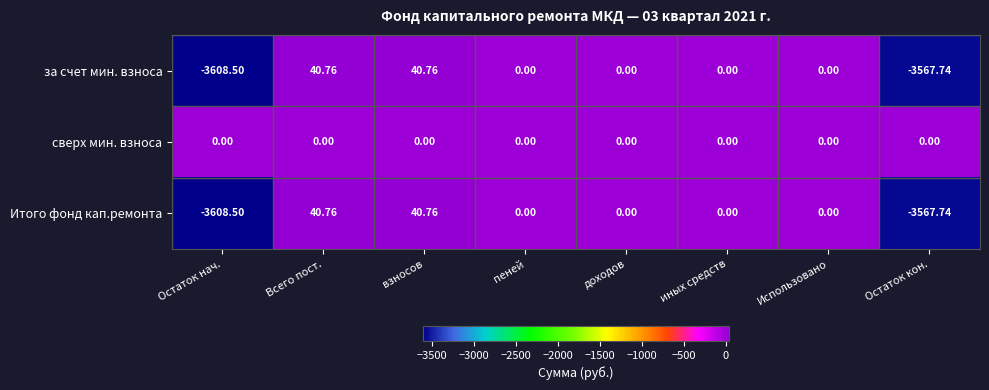

Where does the Итого фонд кап.ремонта series first go above 0?

Всего пост.